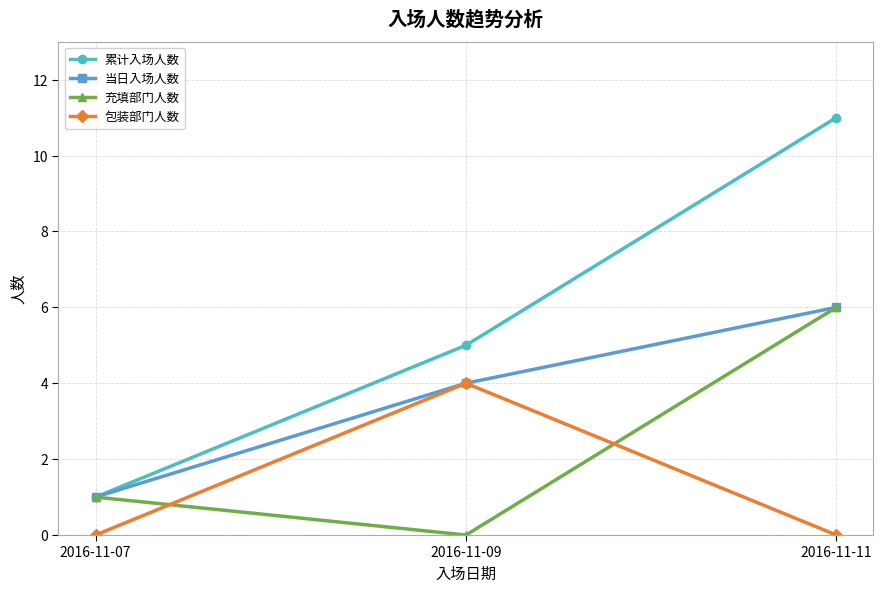

What is the difference between the 累计入场人数 values at 2016-11-09 and 2016-11-11?

6